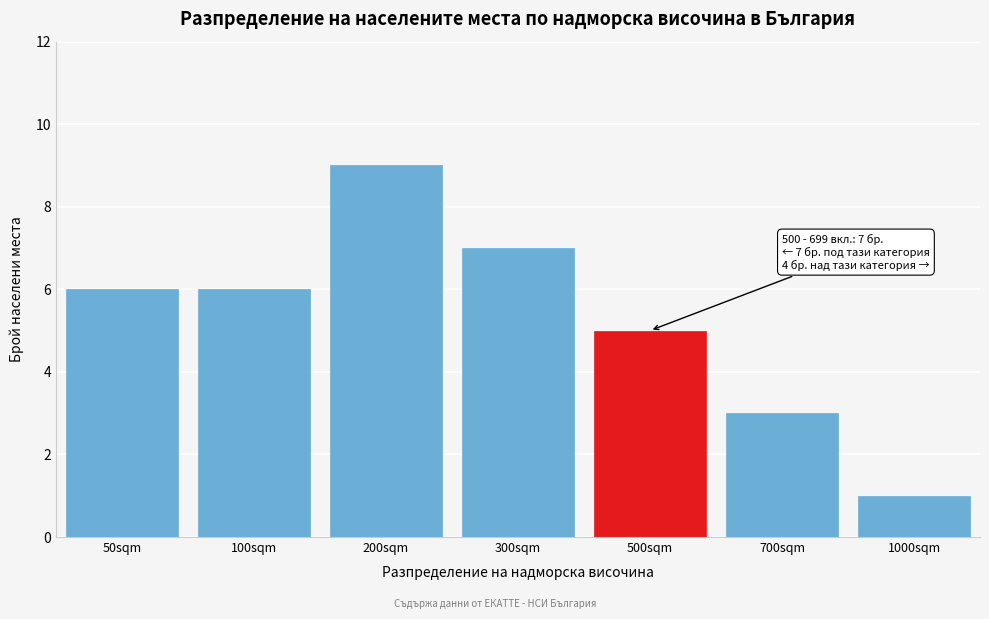

Reading right to left, list all the values displayed in this chart.

1	3	5	7	9	6	6